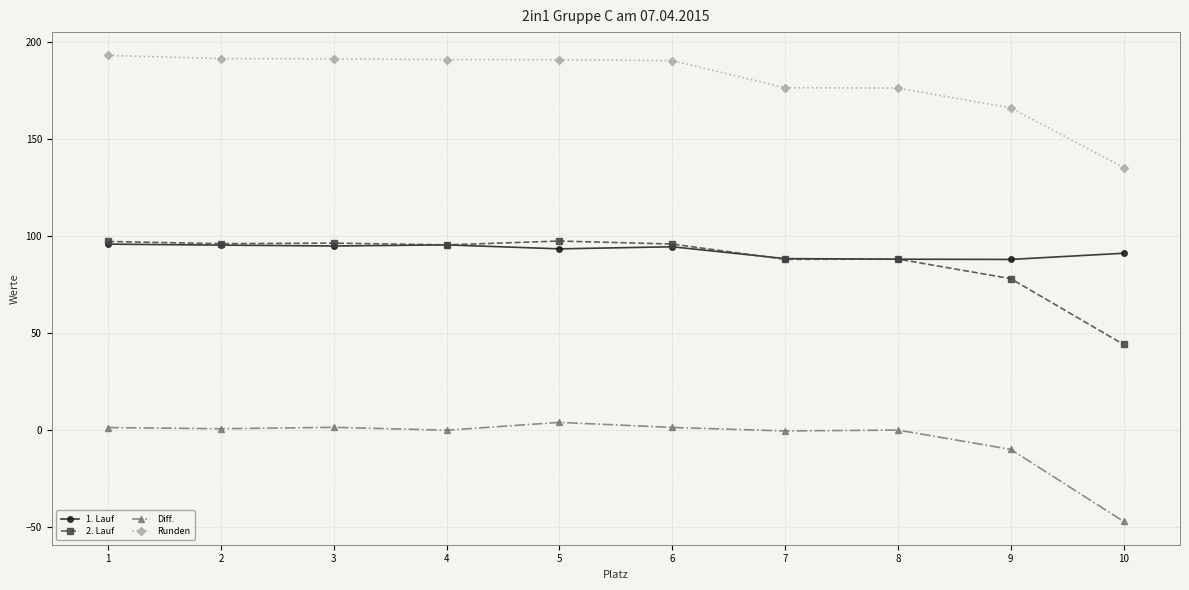

Which series has the largest total across all categories?

Runden